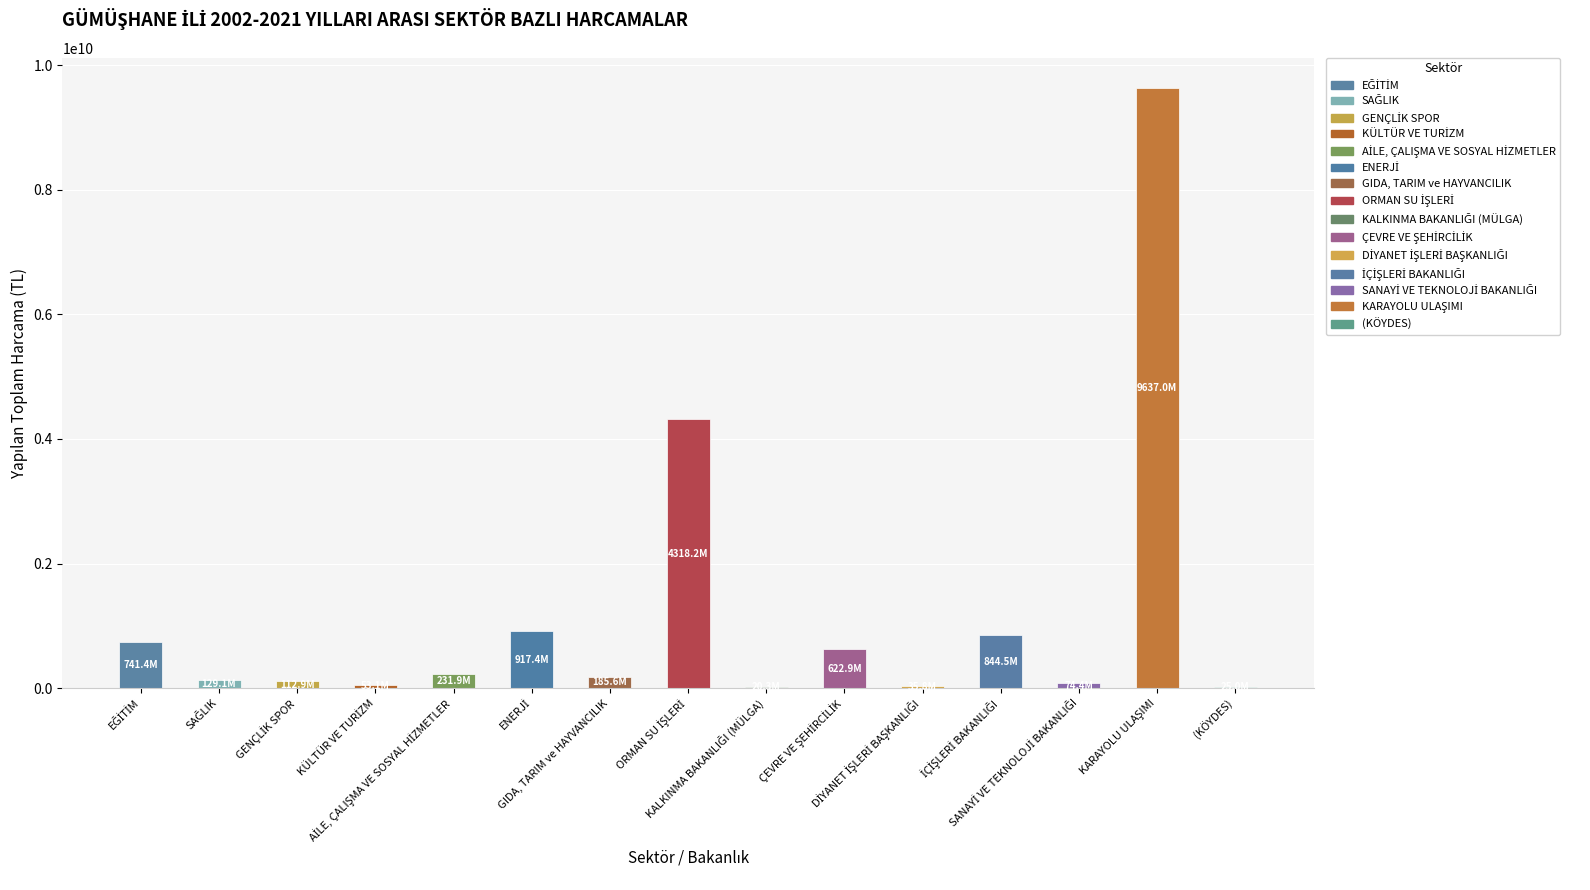

What is the maximum value shown in the chart?

9637047279.8